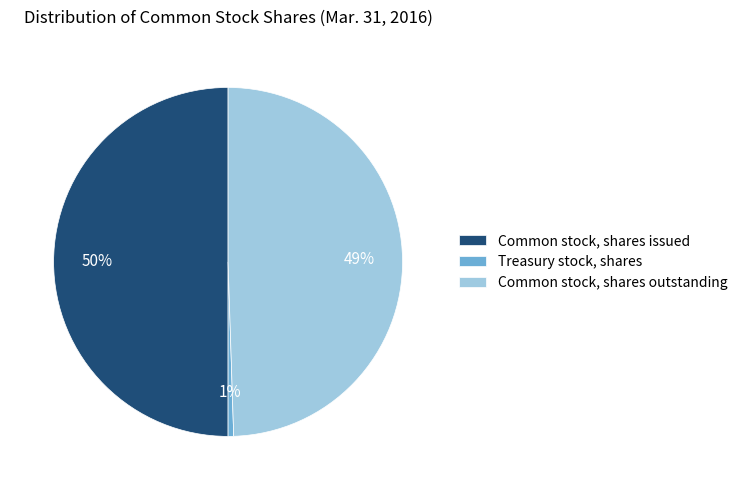

Is it true that Common stock, shares issued is 50% of the pie?

True